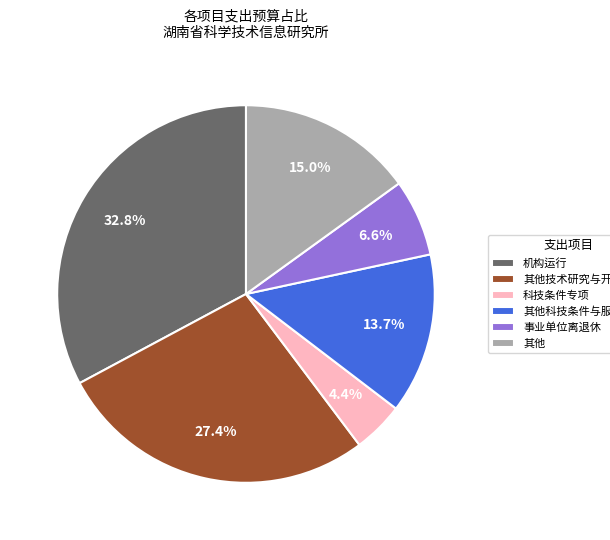

To the nearest percent, what percentage of the pie is 事业单位离退休?

7%